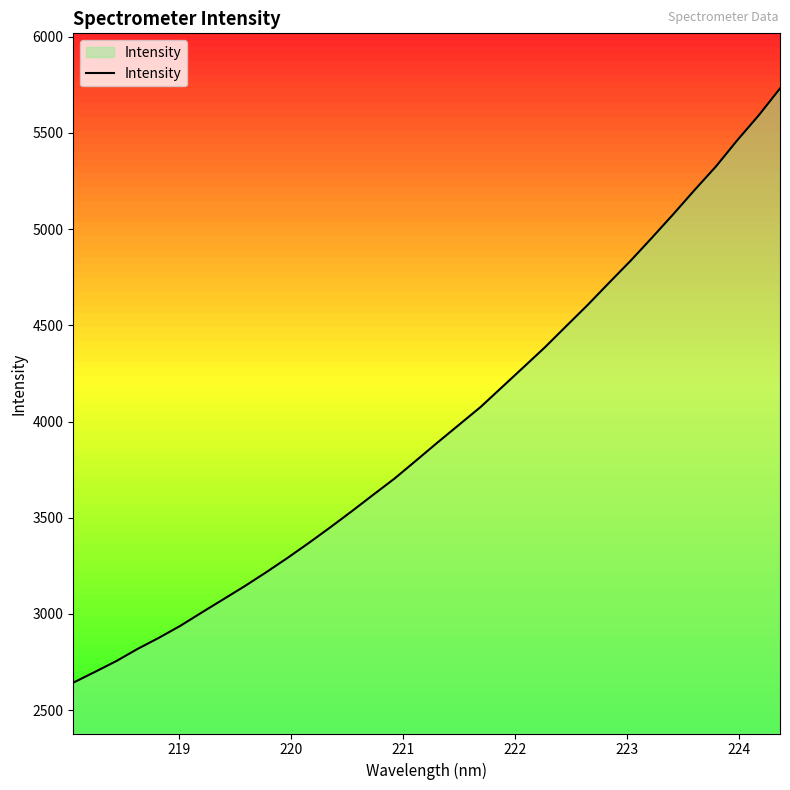

What is the average value?

3962.8